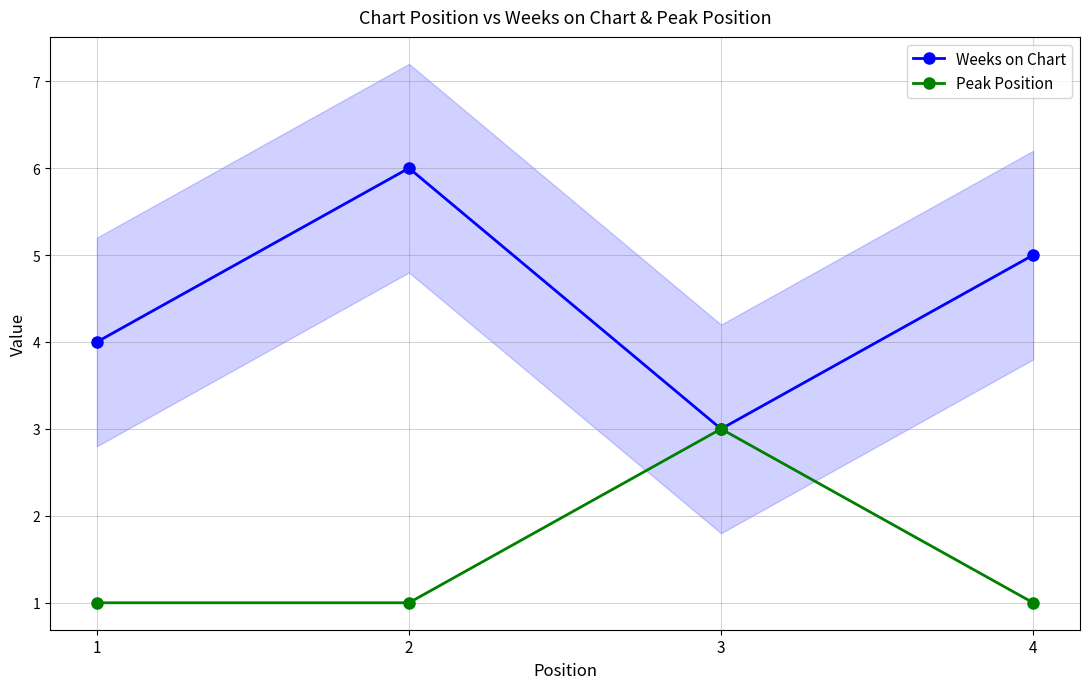

What is the difference between the maximum and minimum values in the Weeks on Chart series?

3